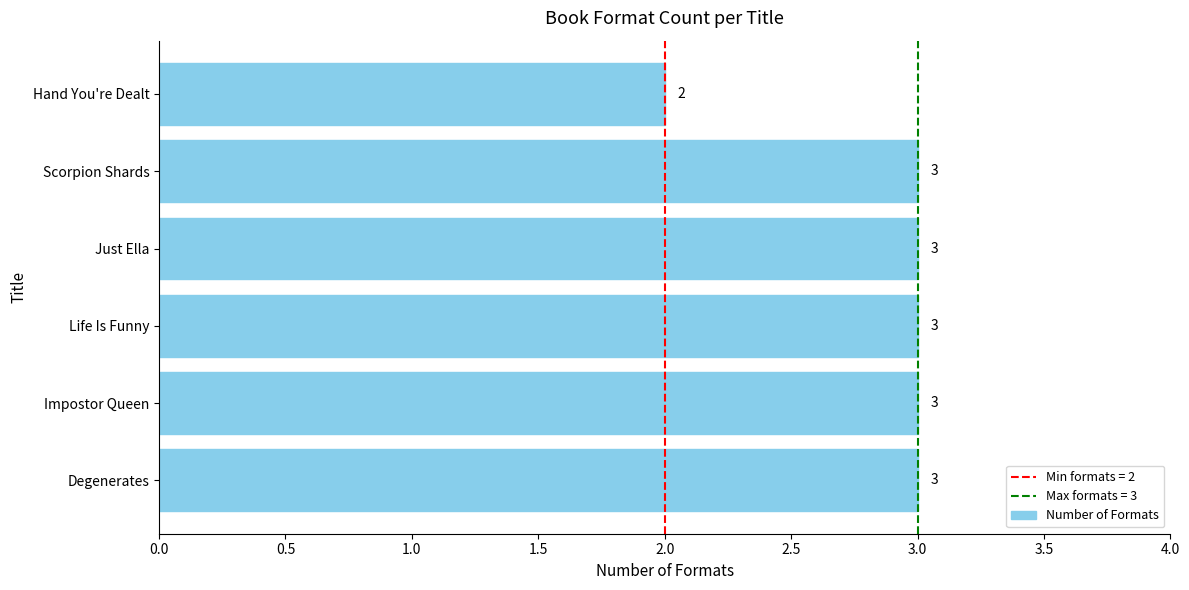

Is it true that the value at Impostor Queen is 3?

True